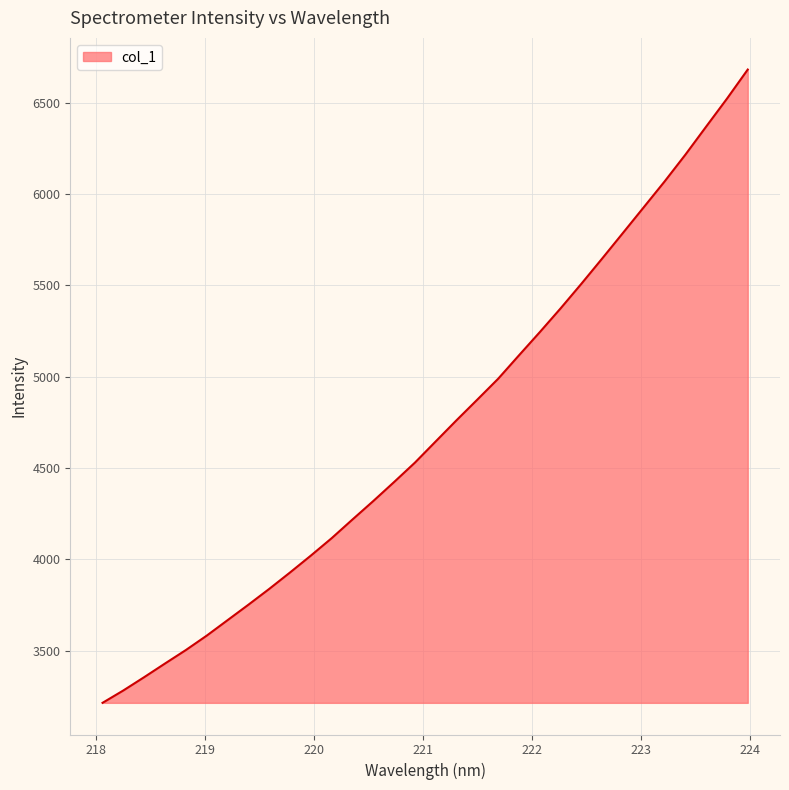

What is the greatest value displayed?

6680.7